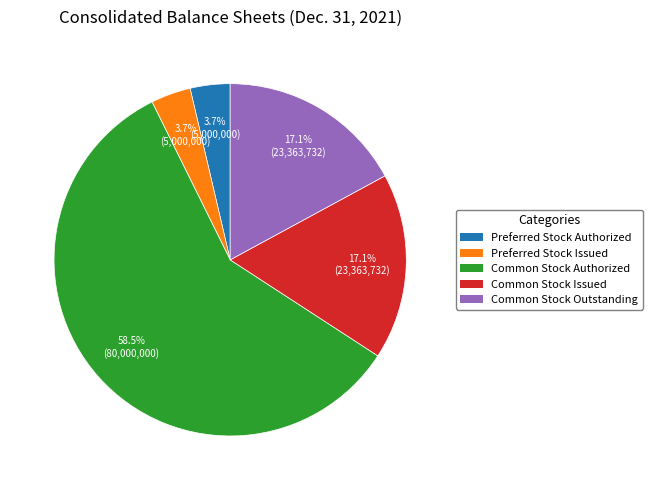

True or false: Common Stock Outstanding accounts for 22% of the total.

False